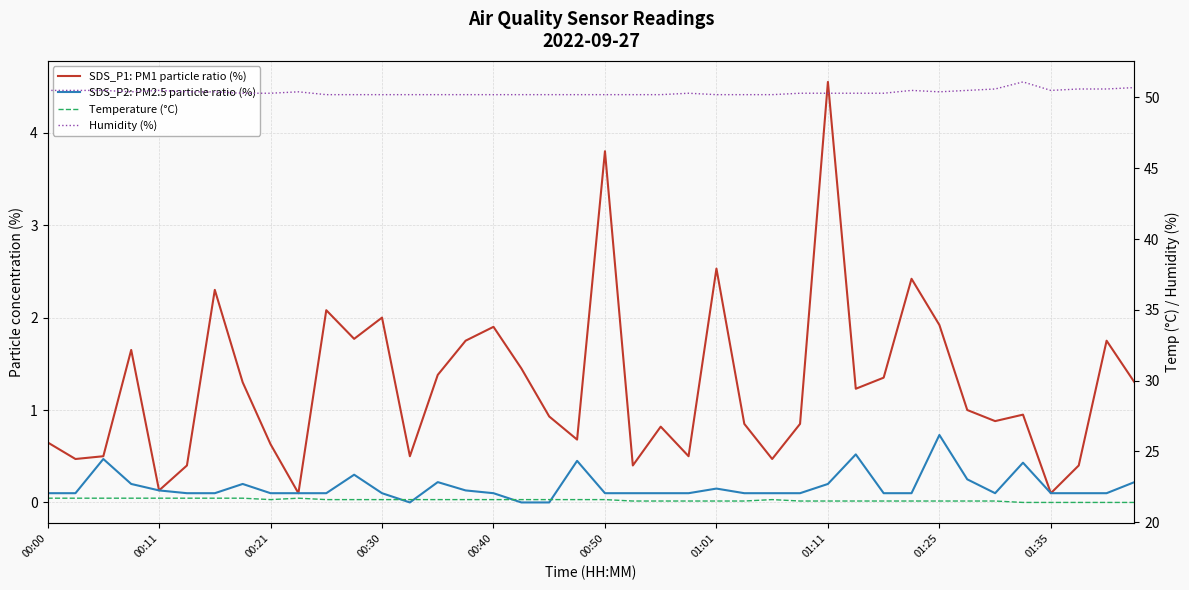

What is the greatest value displayed?

51.1